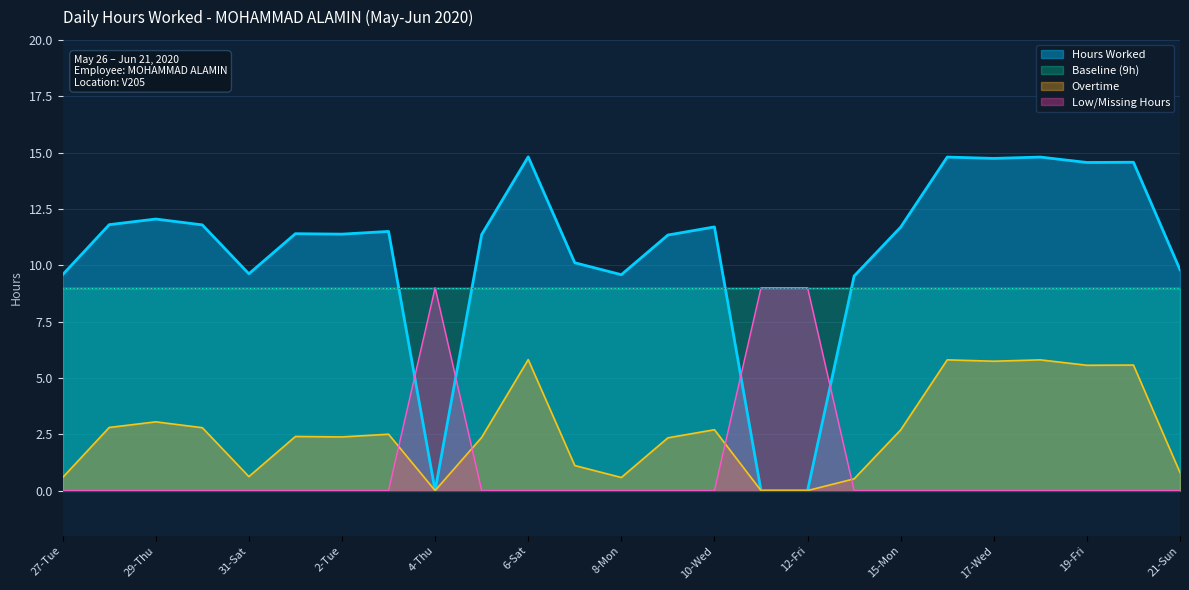

How many values in Overtime are above zero?

22